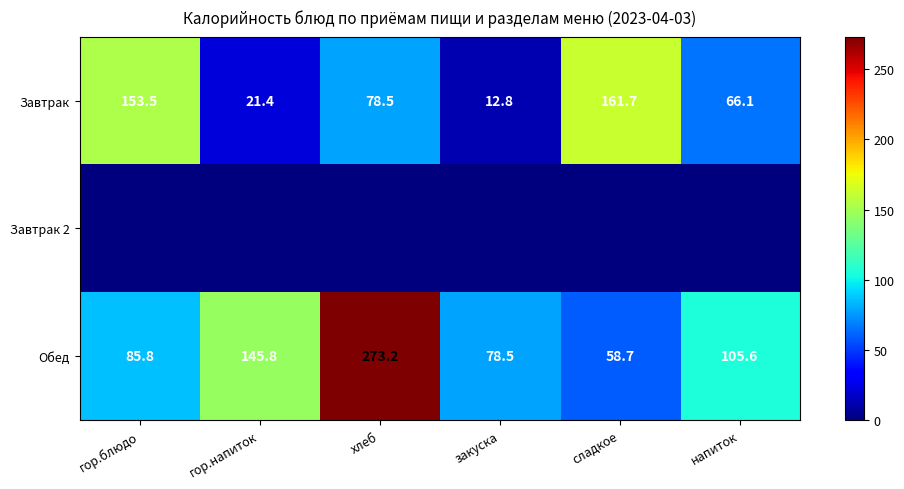

Between гор.напиток and закуска, which is larger?

гор.напиток